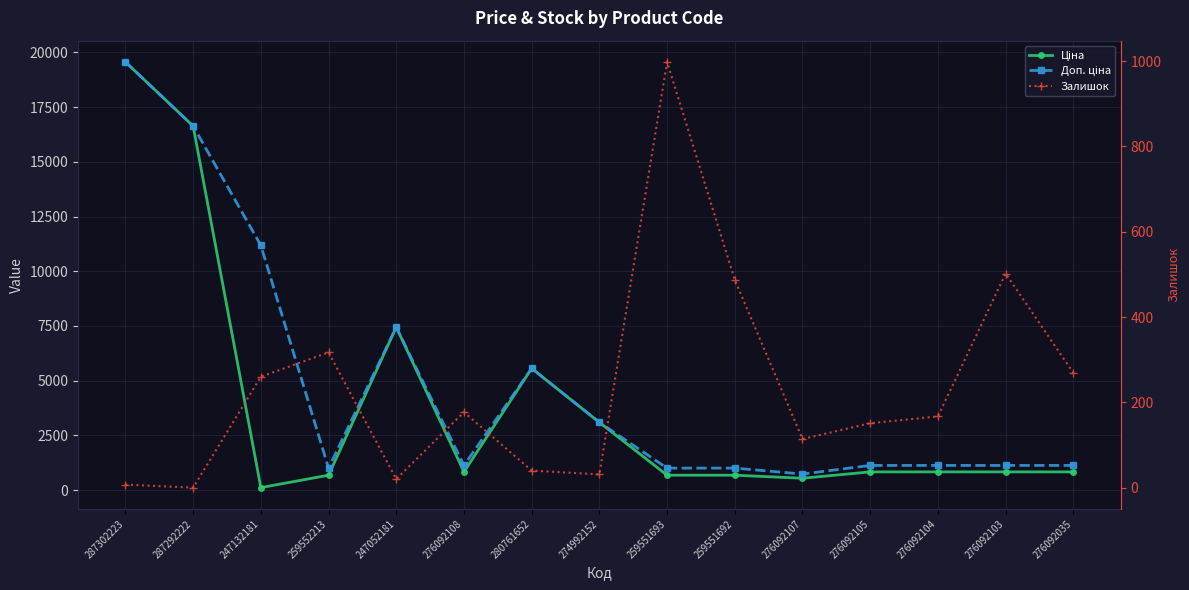

Is the value of Ціна at 287302223 greater than the value of Доп. ціна at 276092105?

Yes